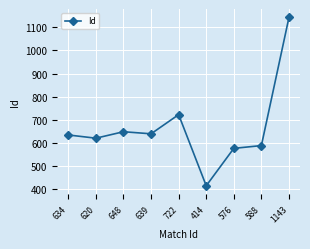

True or false: the data has more than 0 interior local peaks.

True